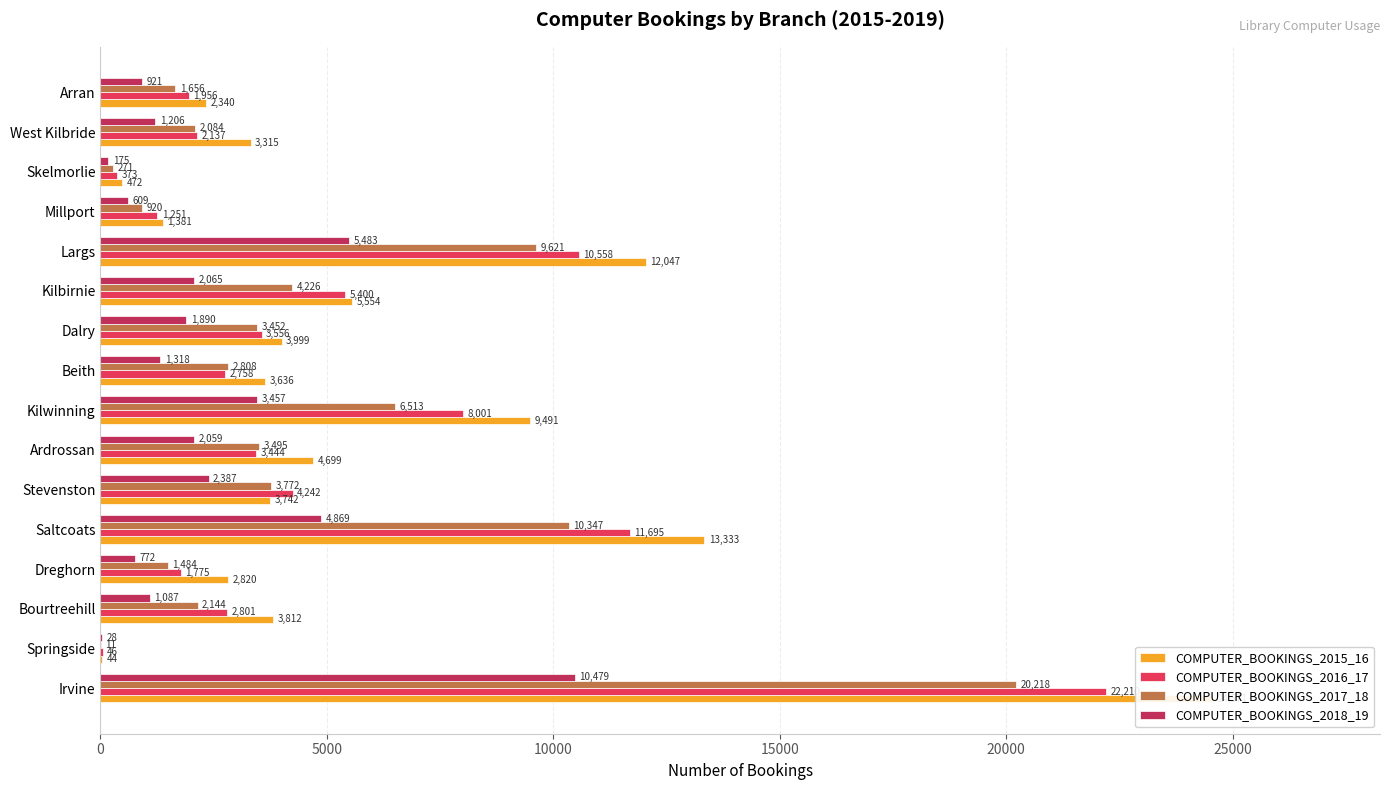

Are the bars horizontal?

Yes